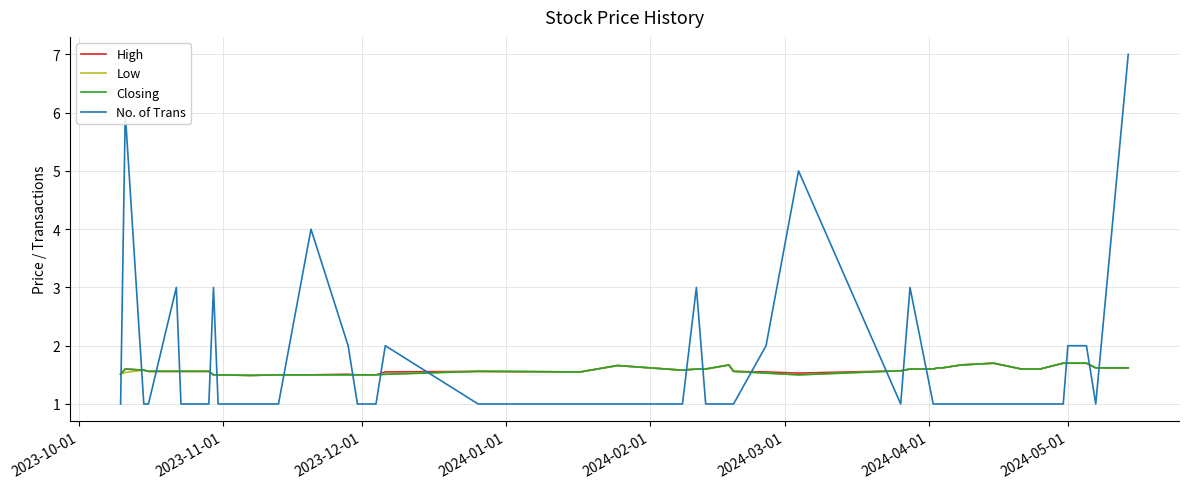

Which series has the widest spread of values?

No. of Trans